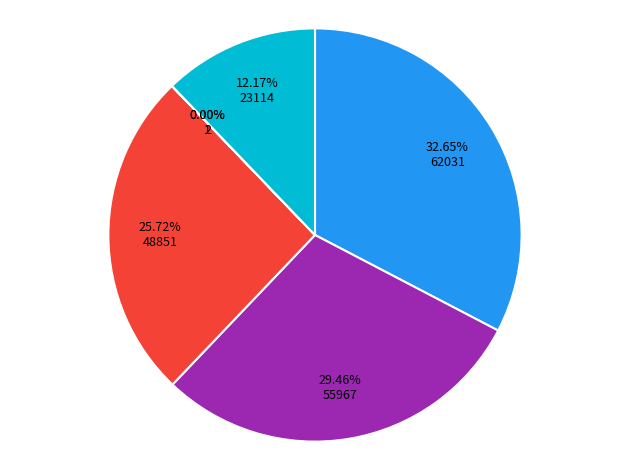

Is there a majority slice in this chart?

No